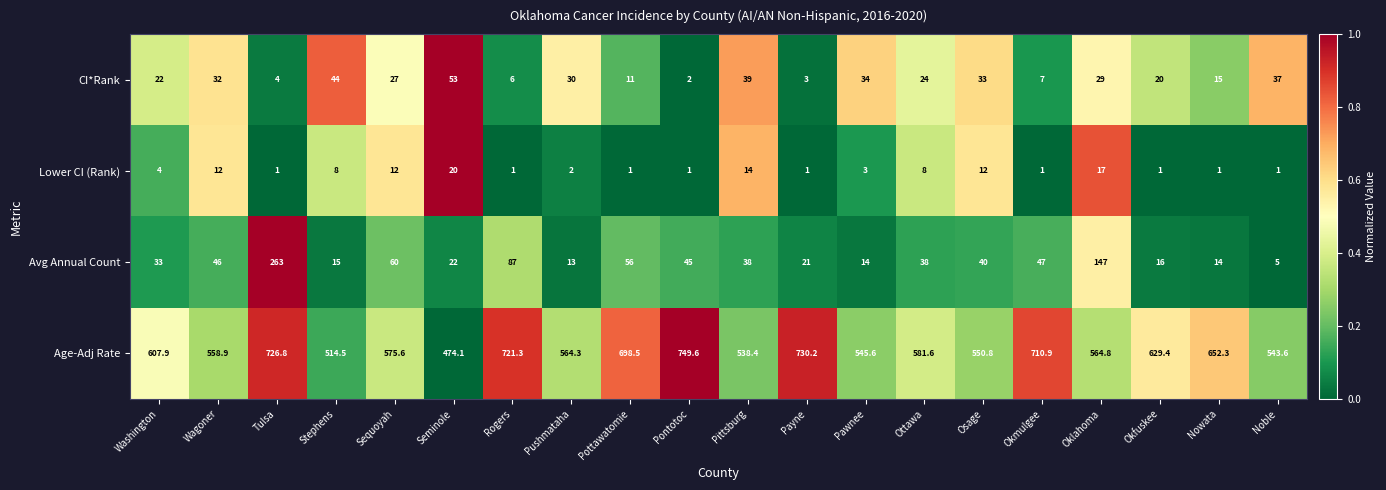

Count the number of categories in the chart.

20